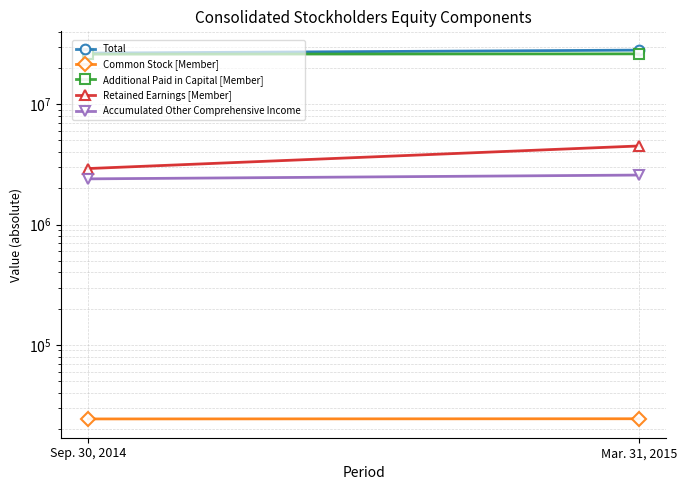

Between Sep. 30, 2014 and Mar. 31, 2015, which series saw the biggest shift?

Retained Earnings [Member]